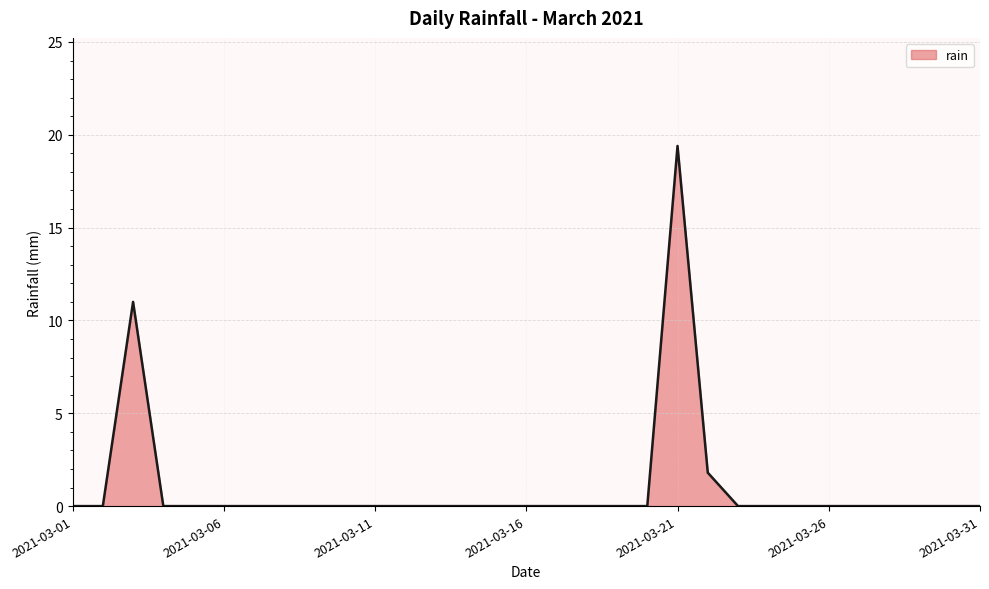

What is the greatest value displayed?

19.4